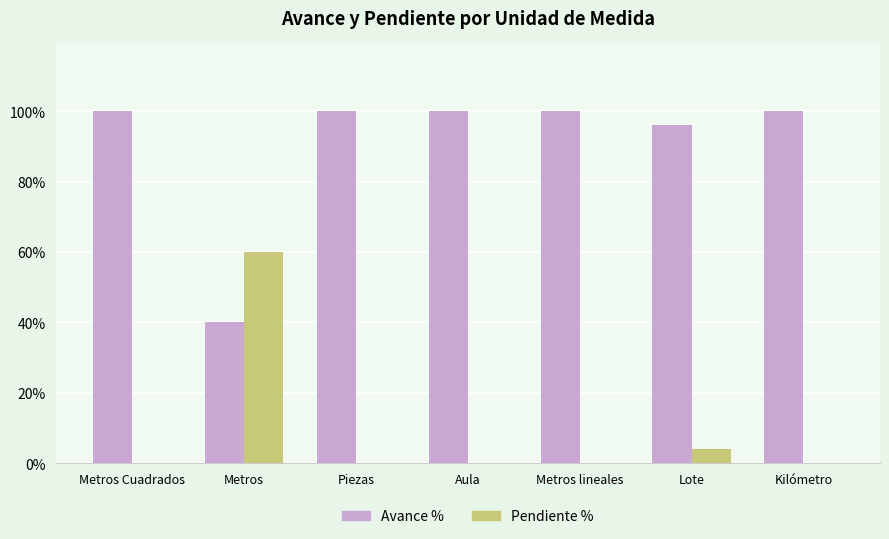

What is the greatest value displayed?

100.0